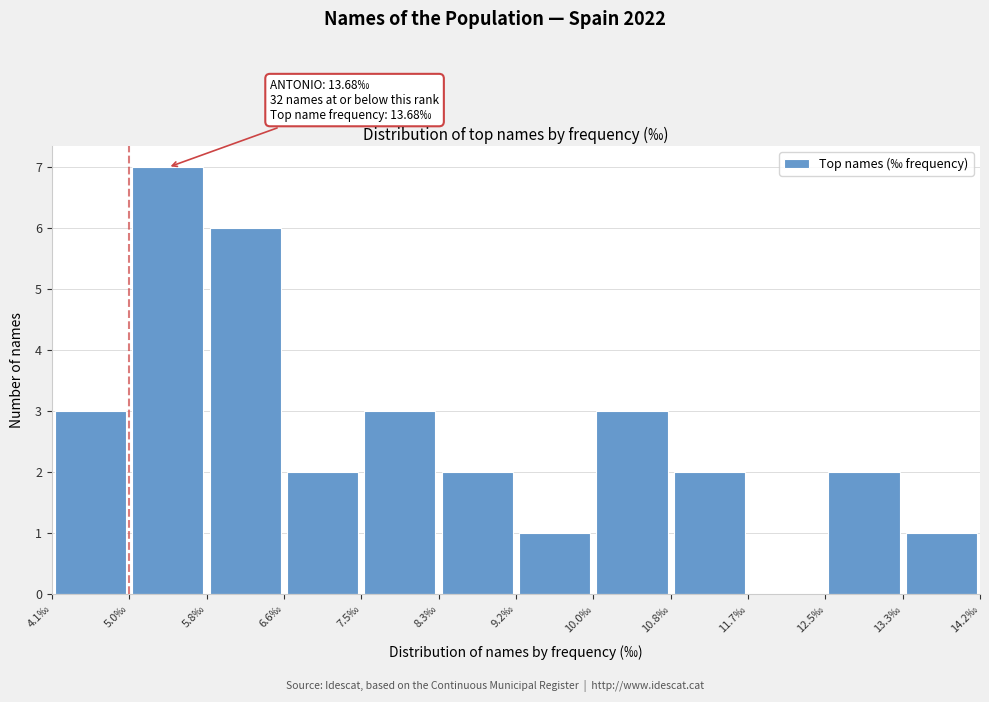

Which range on the x-axis has the tallest bar?

5.0 to 5.8